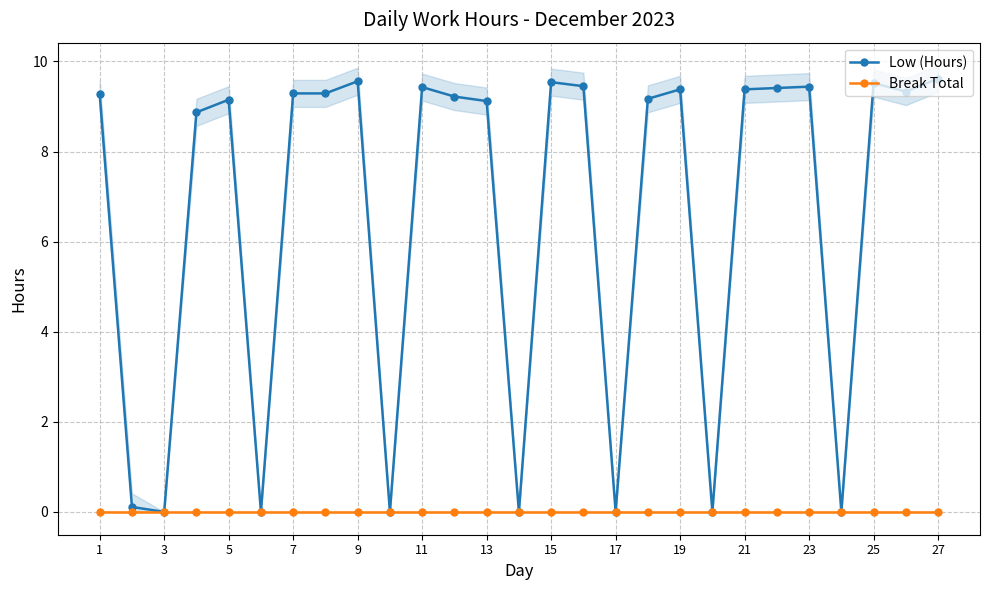

Count the number of categories in the chart.

27